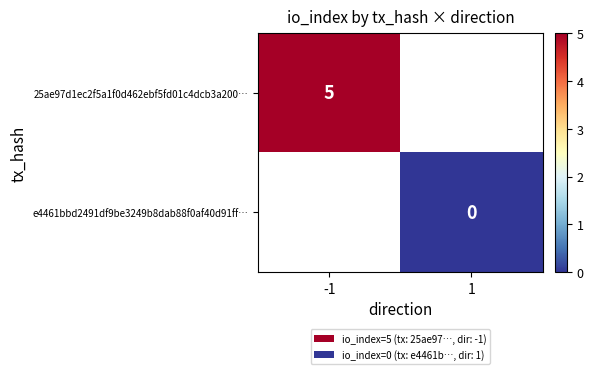

Is it true that 25ae97d1ec2f5a1f0d462ebf5fd01c4dcb3a200… equals 7.8 at -1?

False